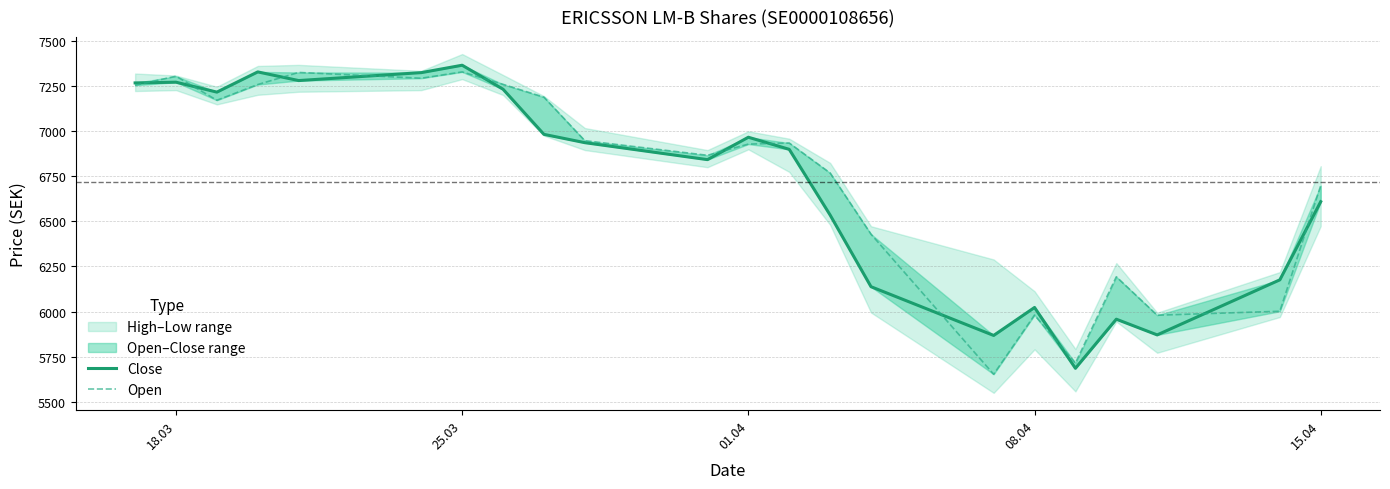

The Open series shows 2394 at 15. True or false?

False